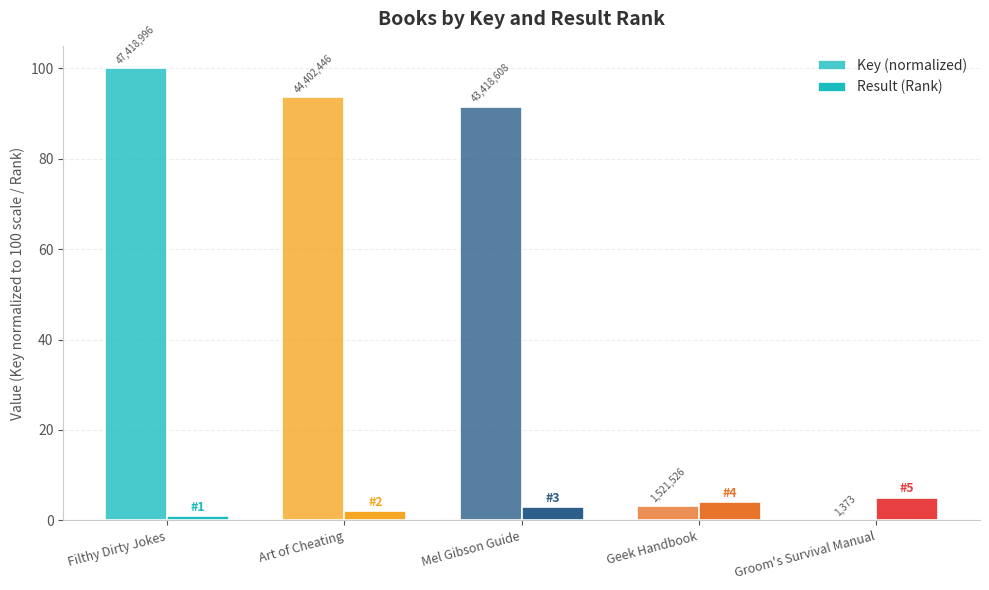

Does the chart contain stacked bars?

No